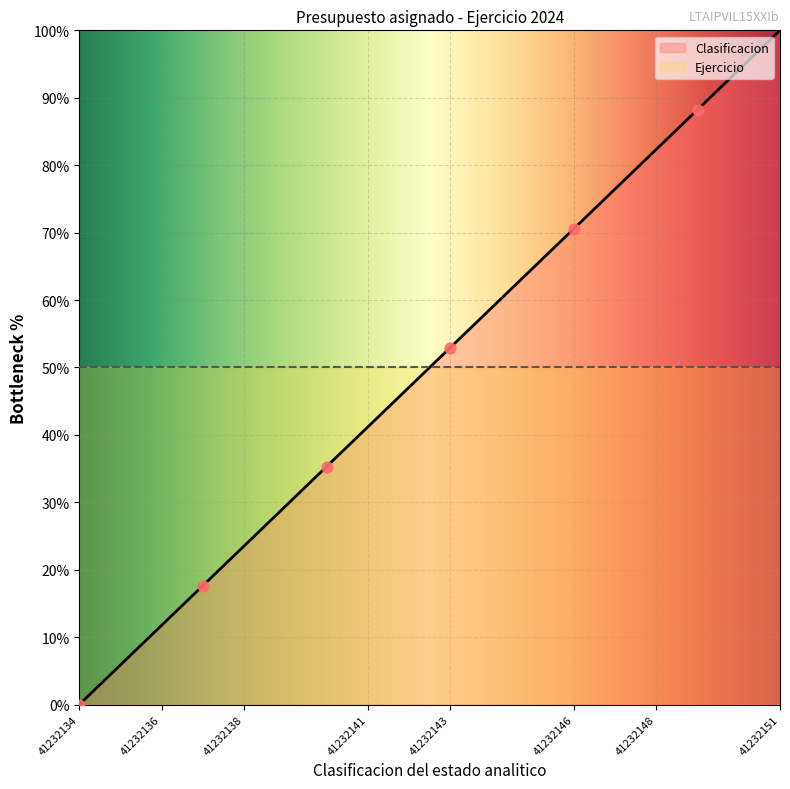

What is the change in value from 41232137 to 41232144?

+41.2